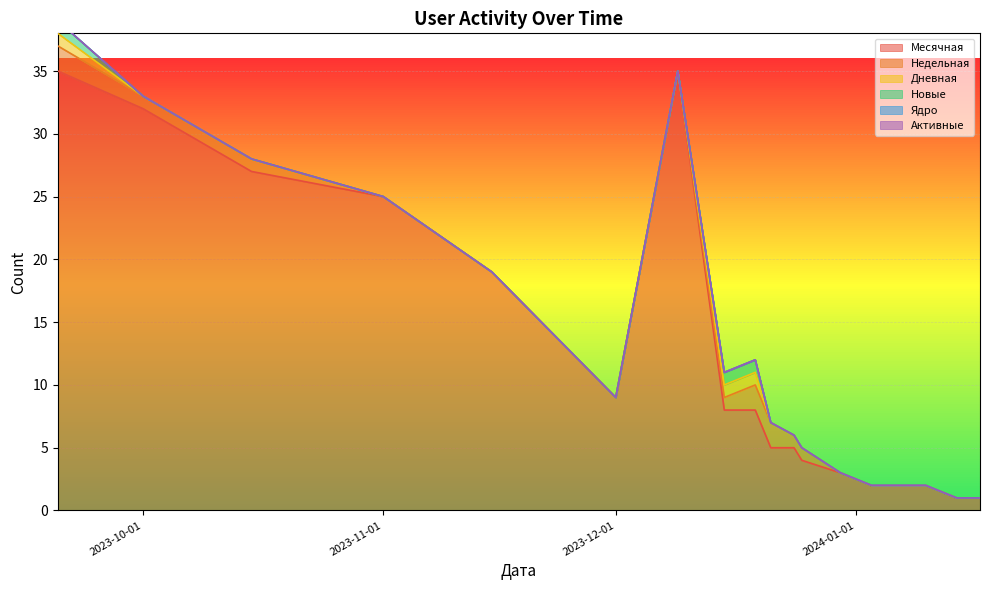

The Месячная series shows 19 at 2023-10-01. True or false?

False